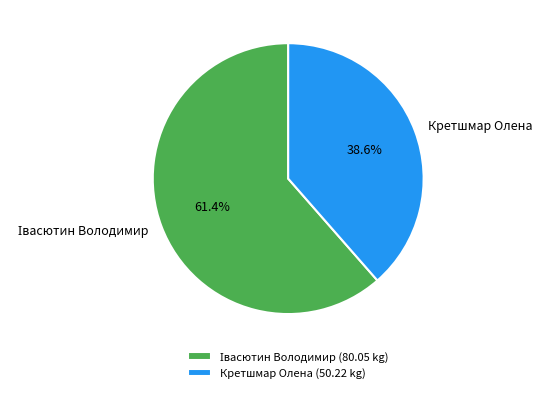

Does Кретшмар Олена account for over 50% of the chart?

No